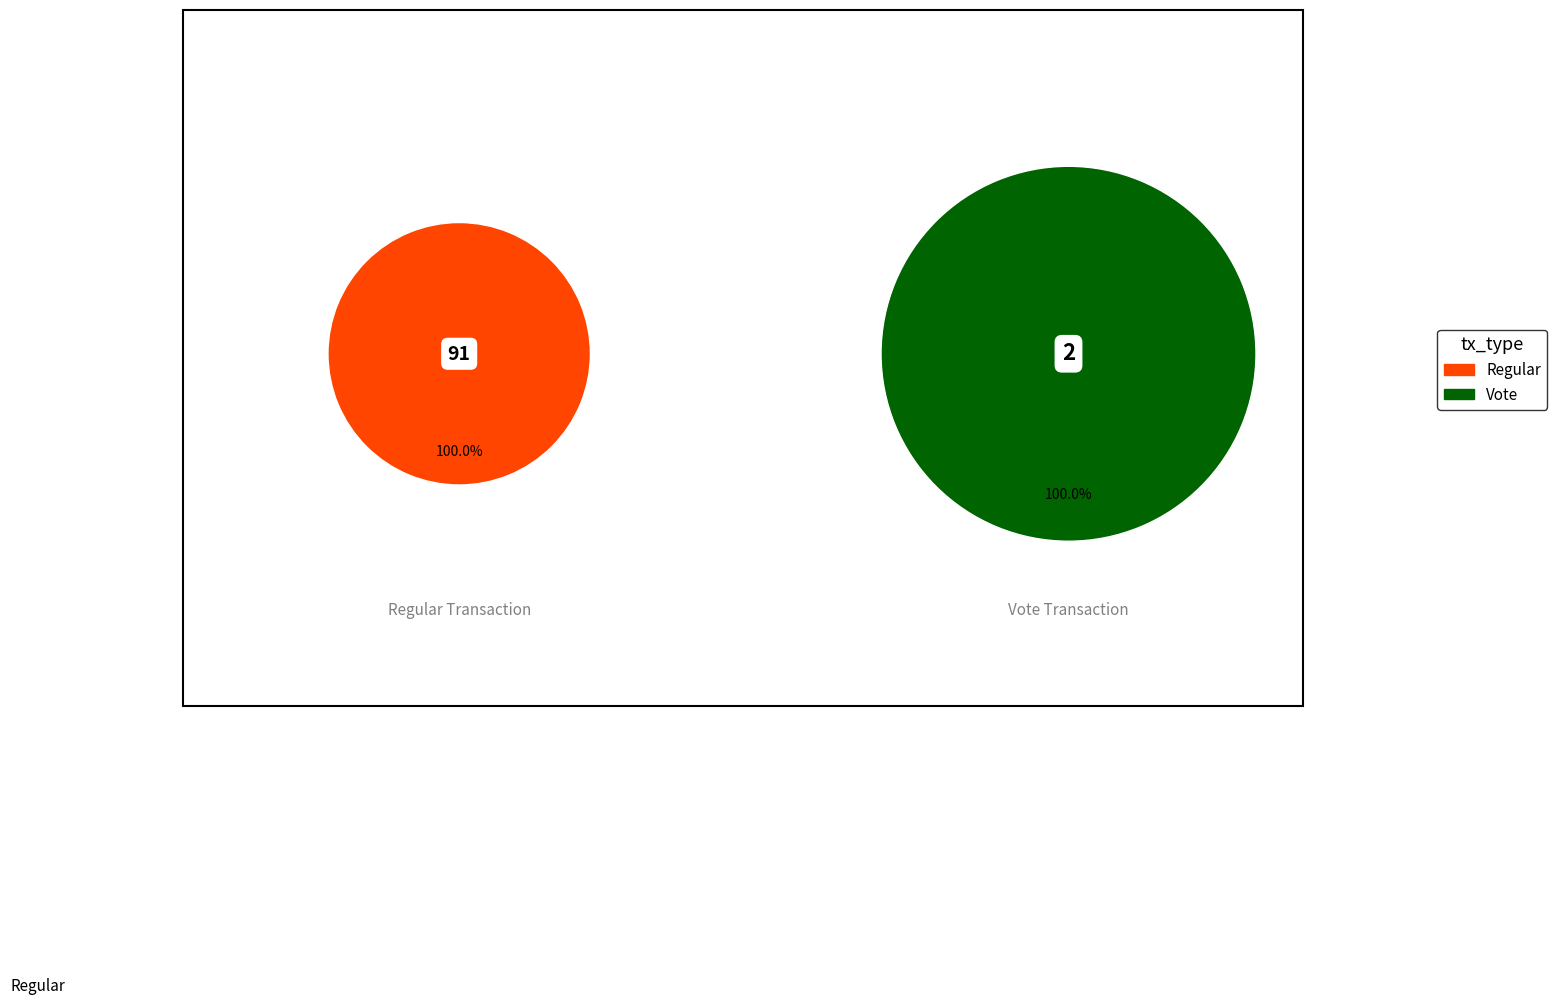

Combined, what portion of the pie is Vote and Regular?

100.0%